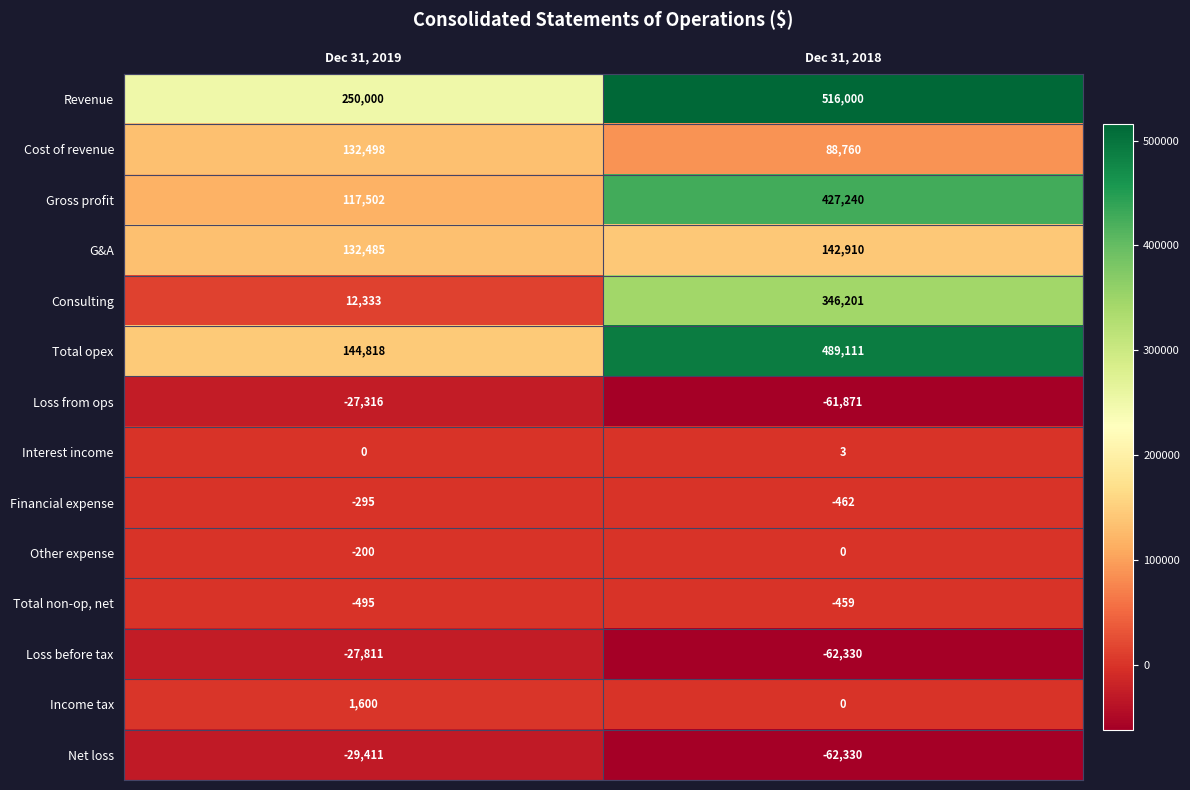

What is the difference between the Interest income values at Dec 31, 2018 and Dec 31, 2019?

3